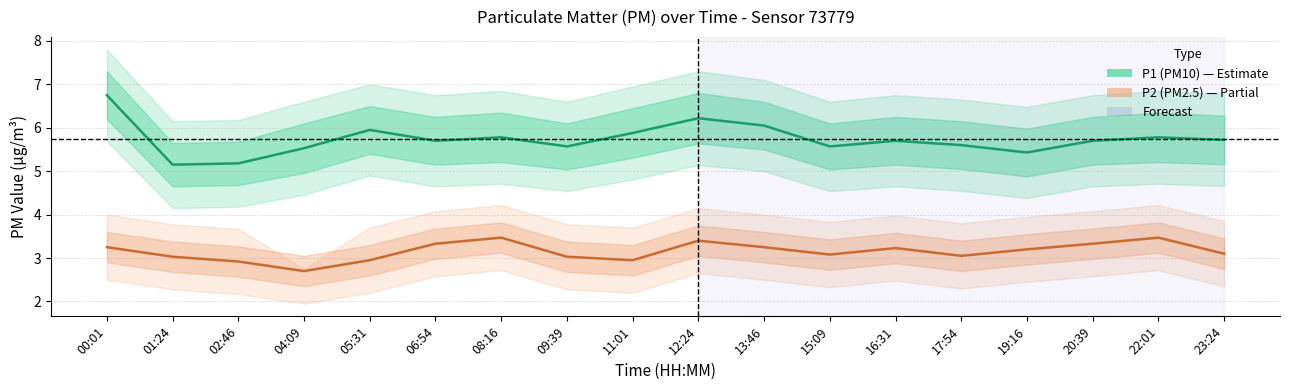

In P2 (PM2.5), how many points are lower than both neighbors (excluding endpoints)?

4